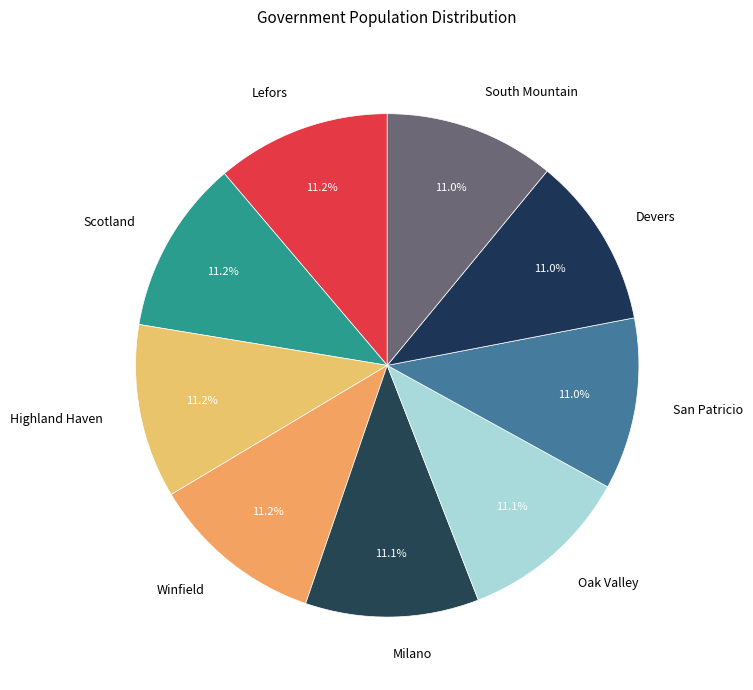

What percentage is the South Mountain slice, to the nearest percent?

11%